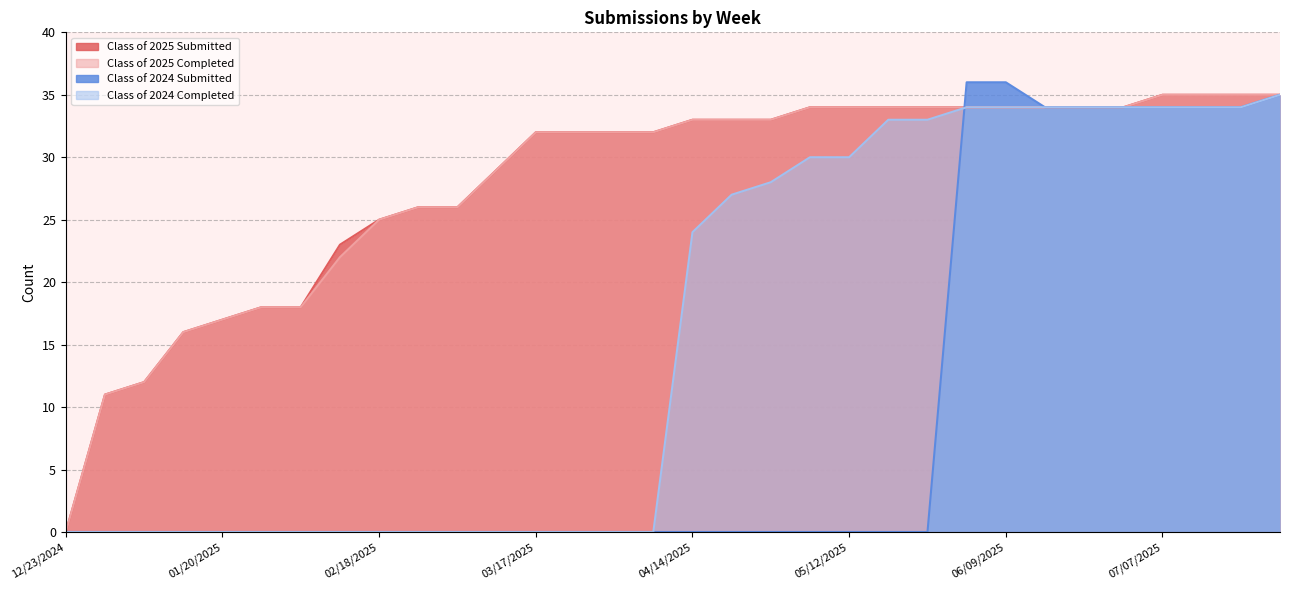

Which series ends up on top after the final intersection of Class of 2024 Submitted and Class of 2024 Completed?

Class of 2024 Submitted